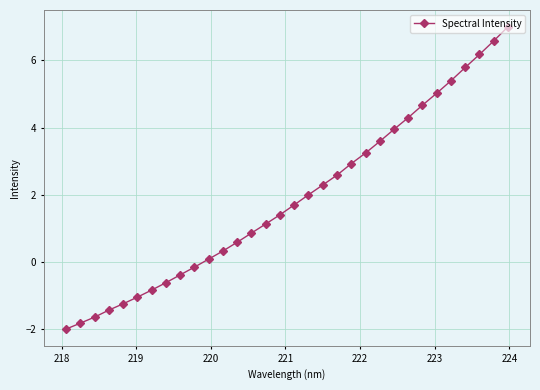

What is the value of the 2nd point from the left?

-1.8